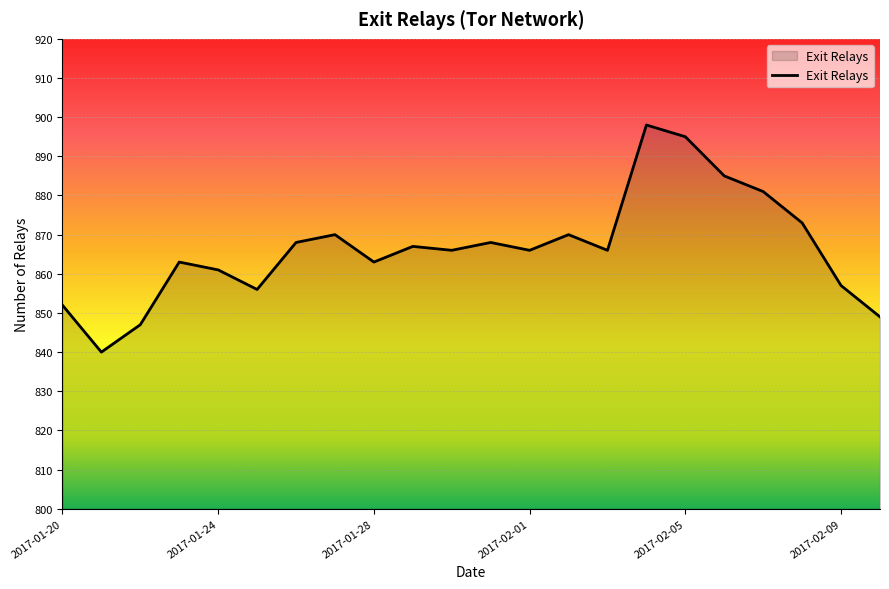

Reading left to right, extract all data points from this chart.

852	840	847	863	861	856	868	870	863	867	866	868	866	870	866	898	895	885	881	873	857	849